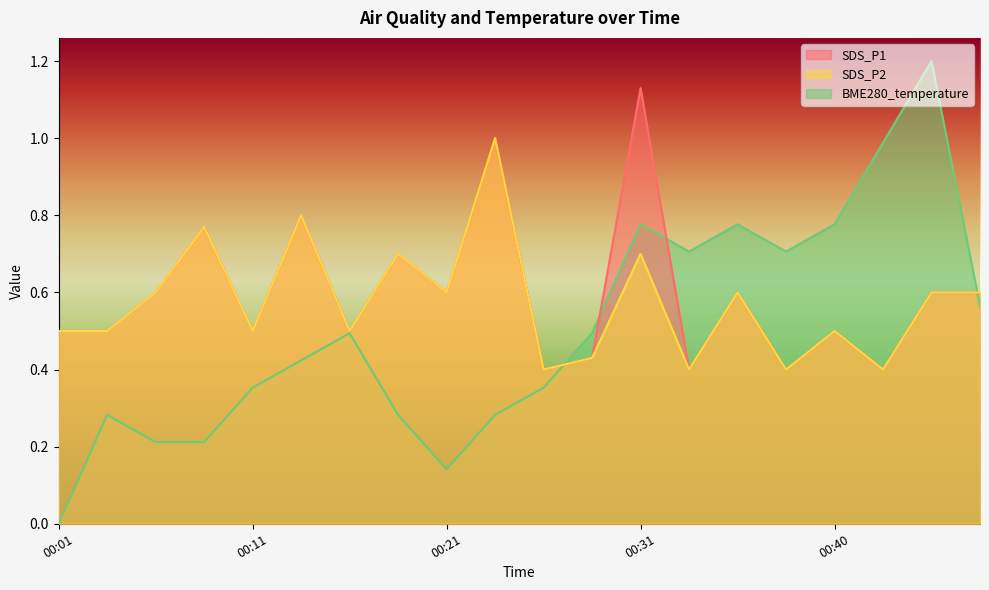

Where is the first local minimum for SDS_P1?

00:11